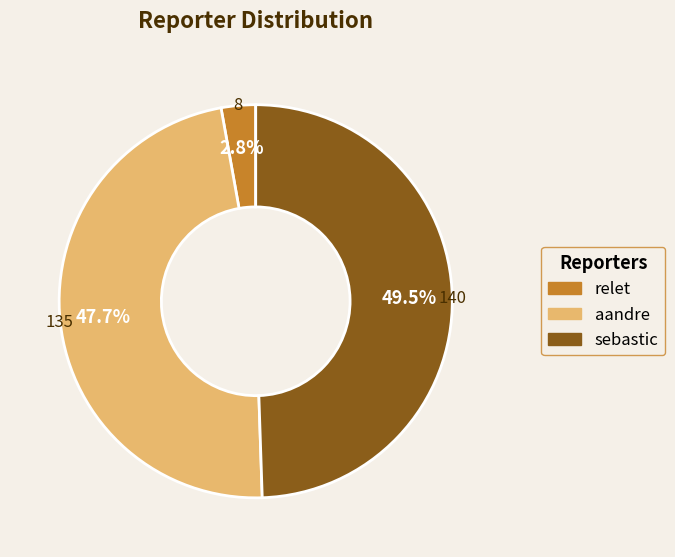

What is the total percentage of aandre and sebastic?

97.2%